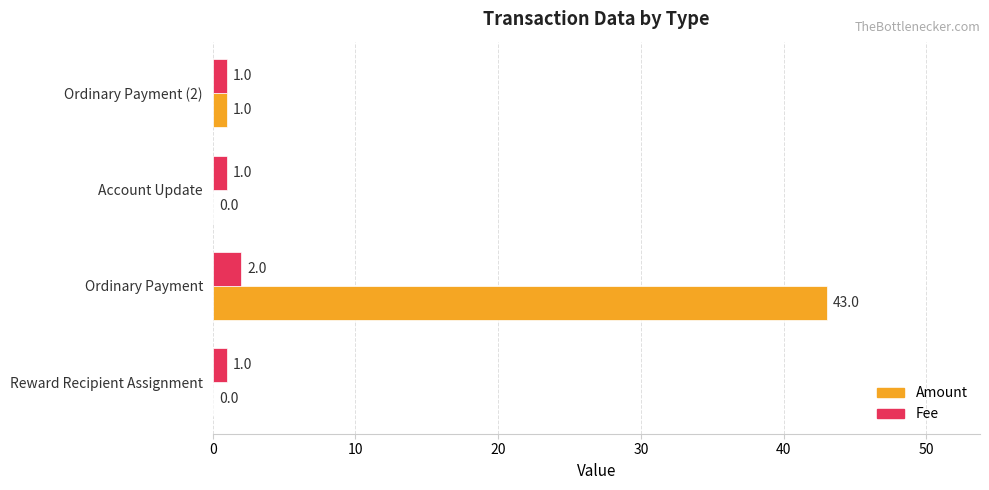

True or false: Fee has a value of 1 at Reward Recipient Assignment.

True